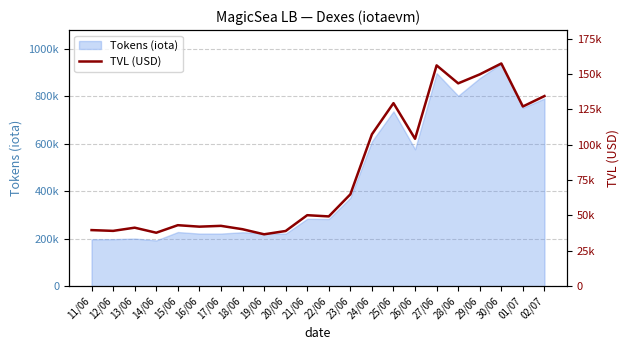

Which has a higher value, 14/06 or 18/06?

18/06